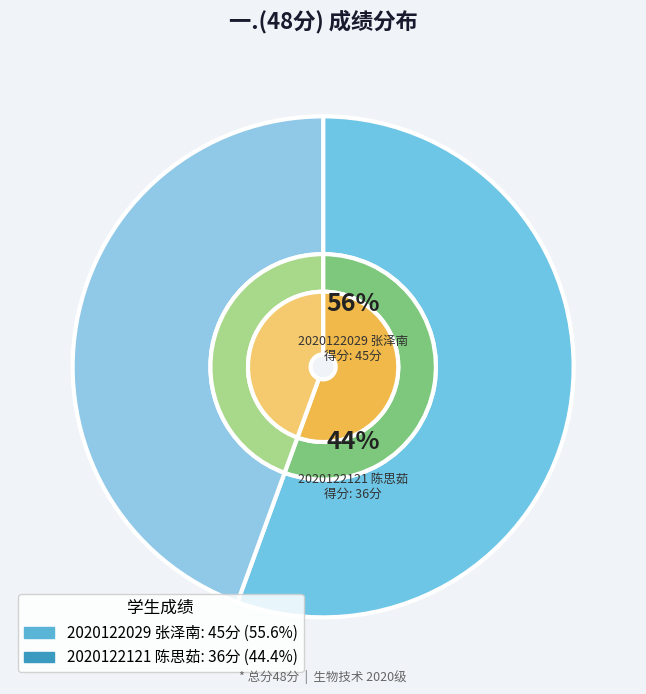

Which category accounts for the majority?

2020122029 张泽南